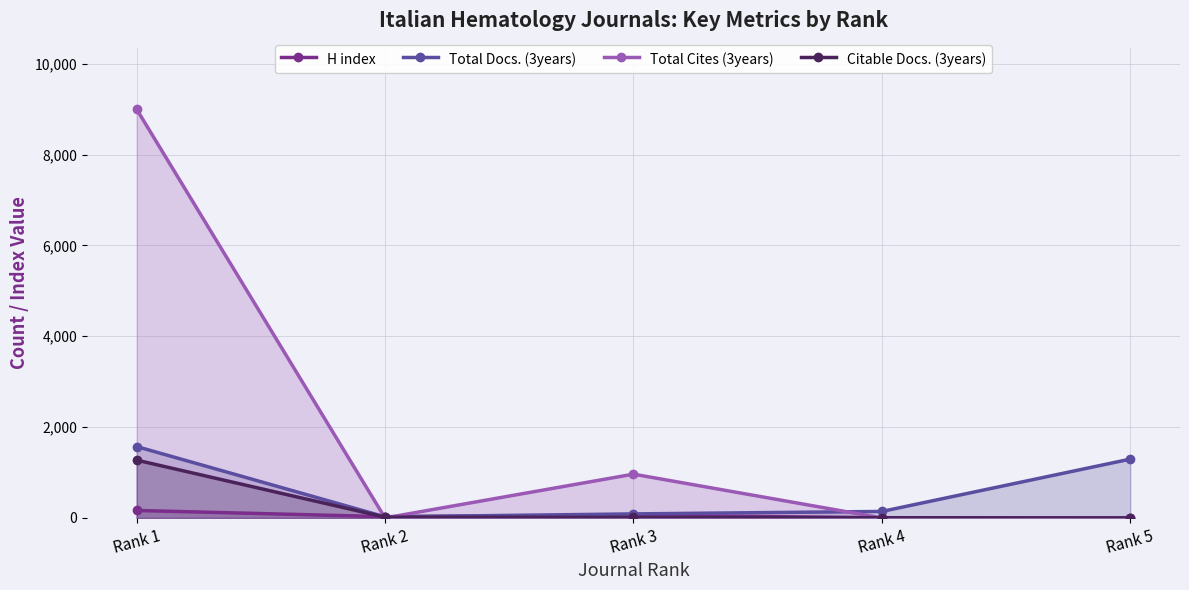

What is the highest value of the Citable Docs. (3years) series?

1273